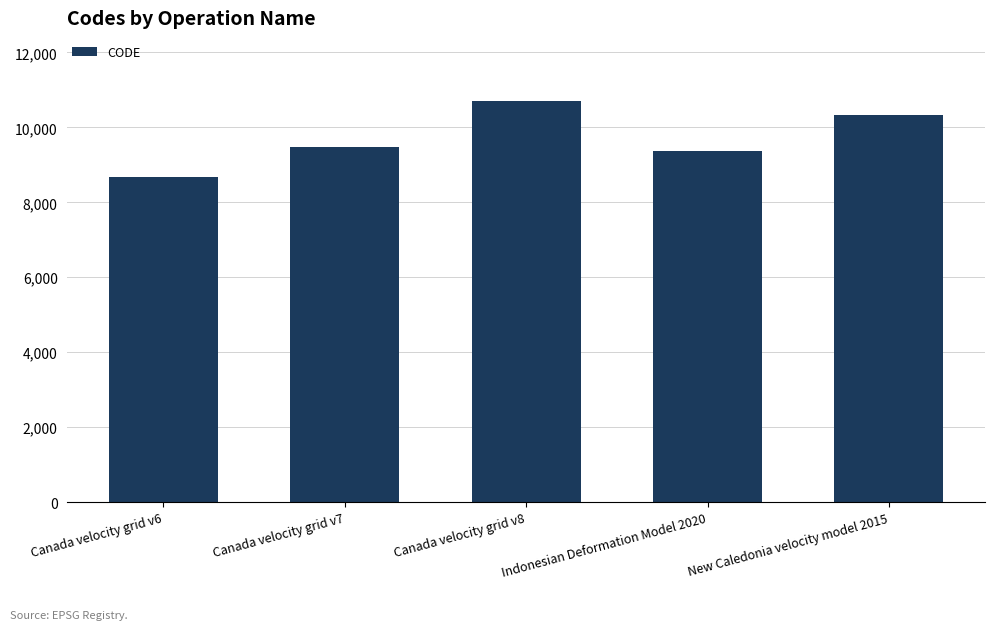

What is the minimum value shown in the chart?

8676